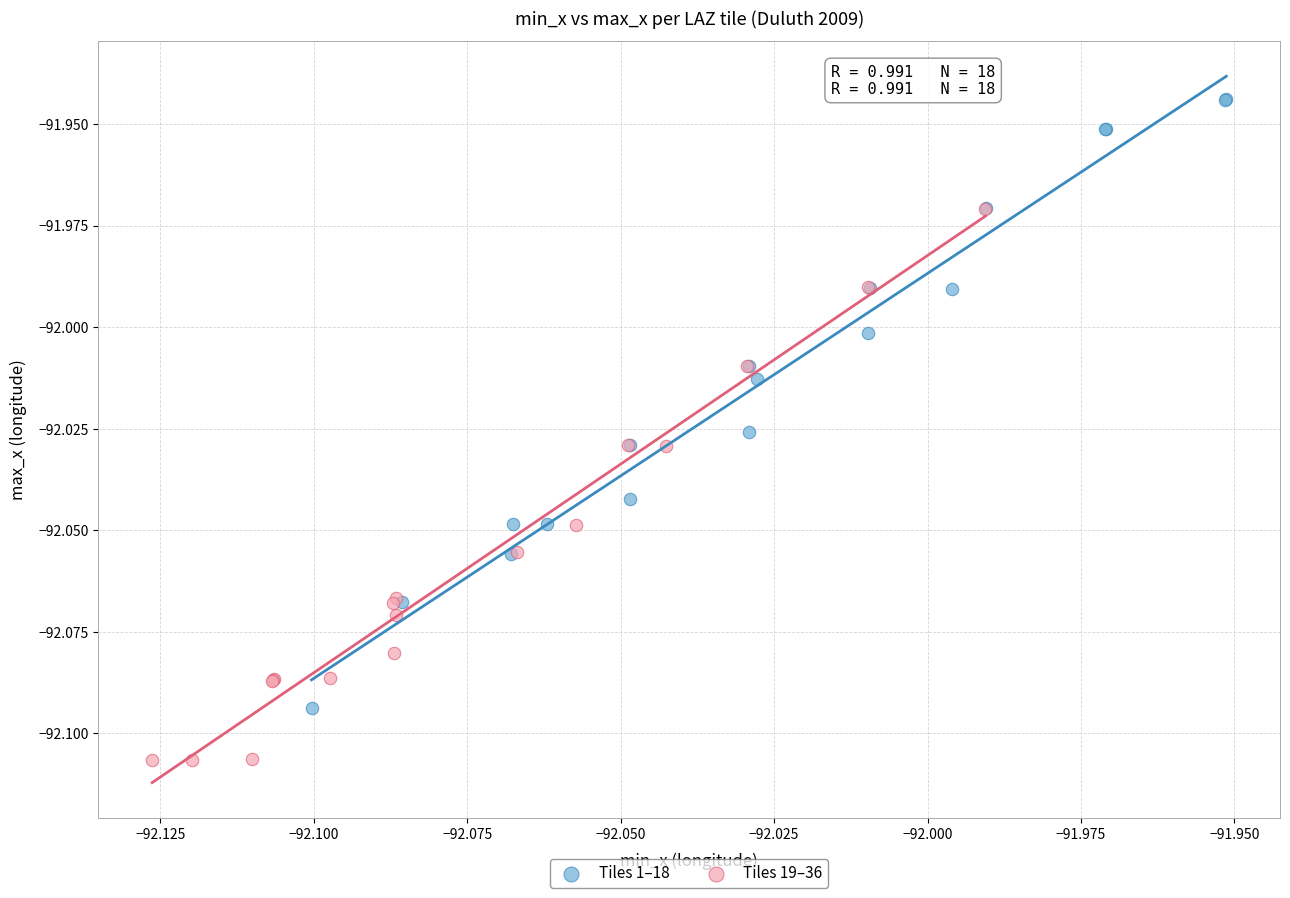

Which series reaches the maximum Y coordinate?

Tiles 1–18